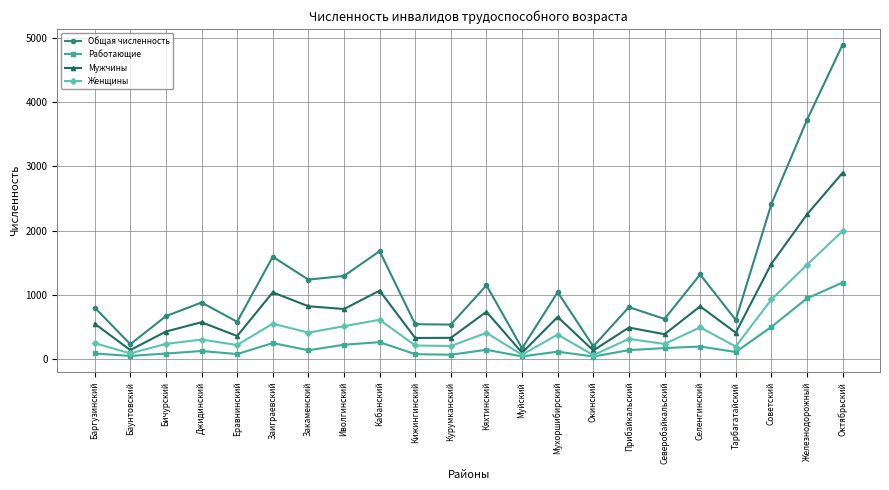

What is the label of the 1st point from the left?

Баргузинский